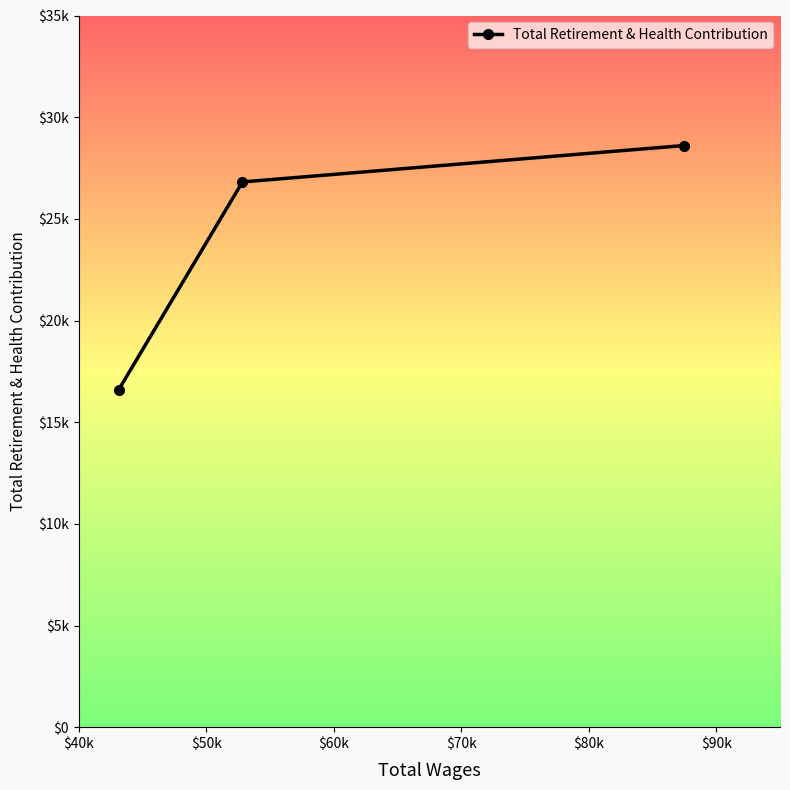

Is this an area chart (filled region under the line)?

No